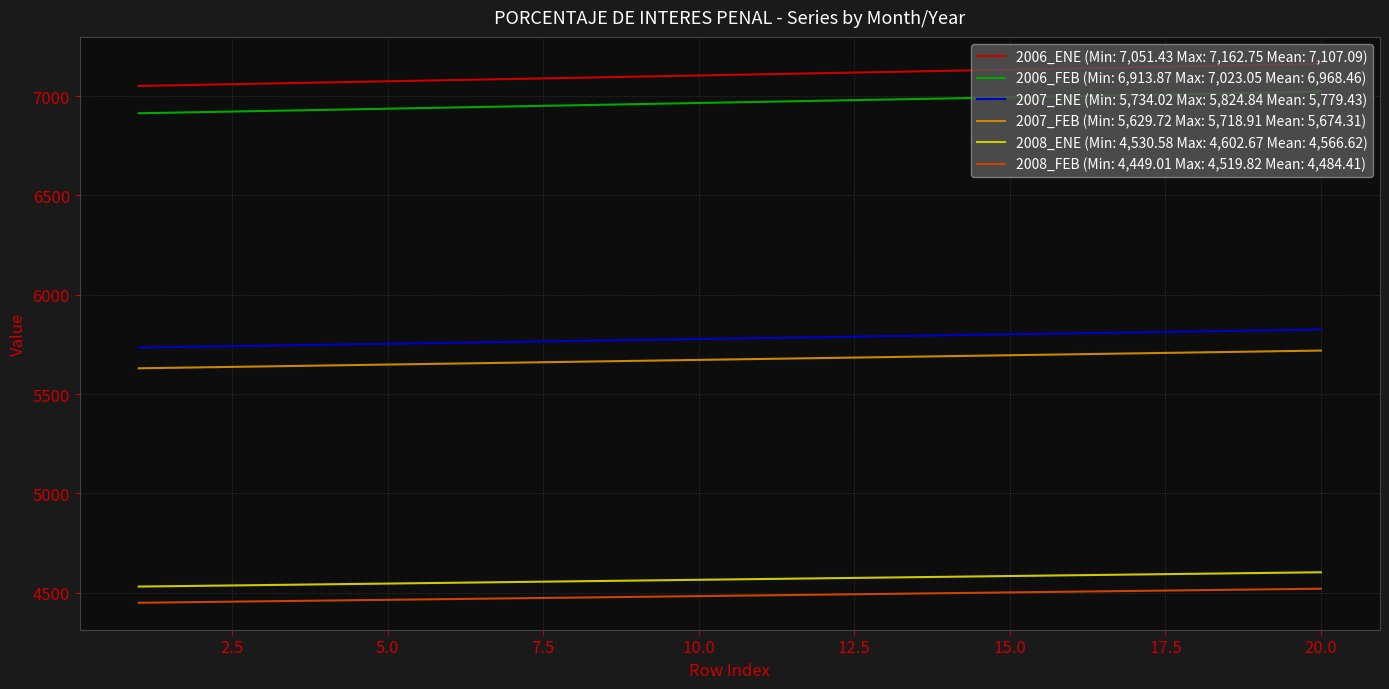

Which series has the largest total across all categories?

2006_ENE (Min: 7,051.43 Max: 7,162.75 Mean: 7,107.09)